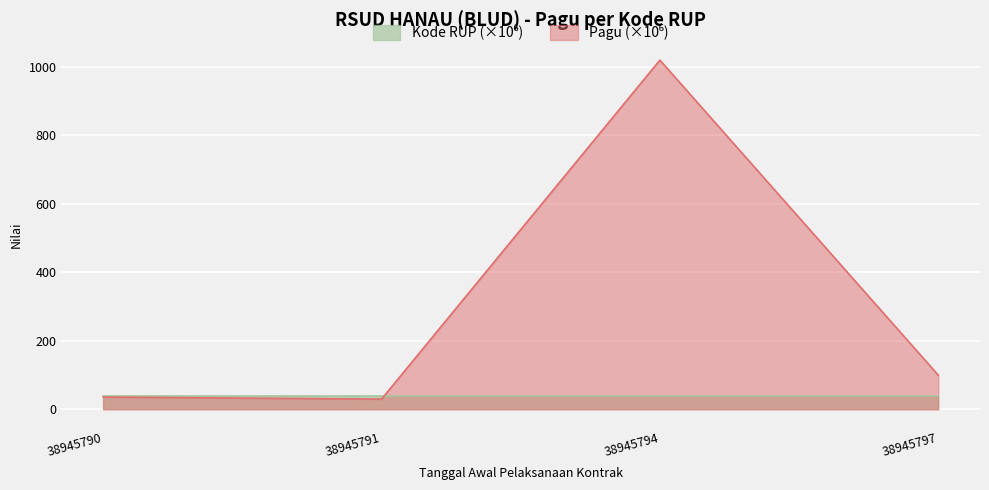

Which series ends up on top after the final intersection of Kode RUP and Pagu?

Pagu